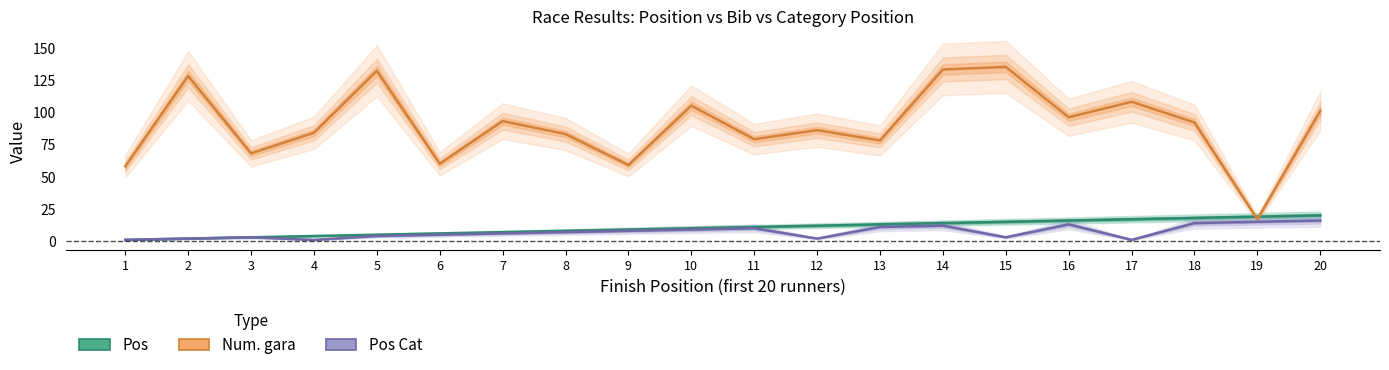

How many data points in Pos Cat are above 7?

9